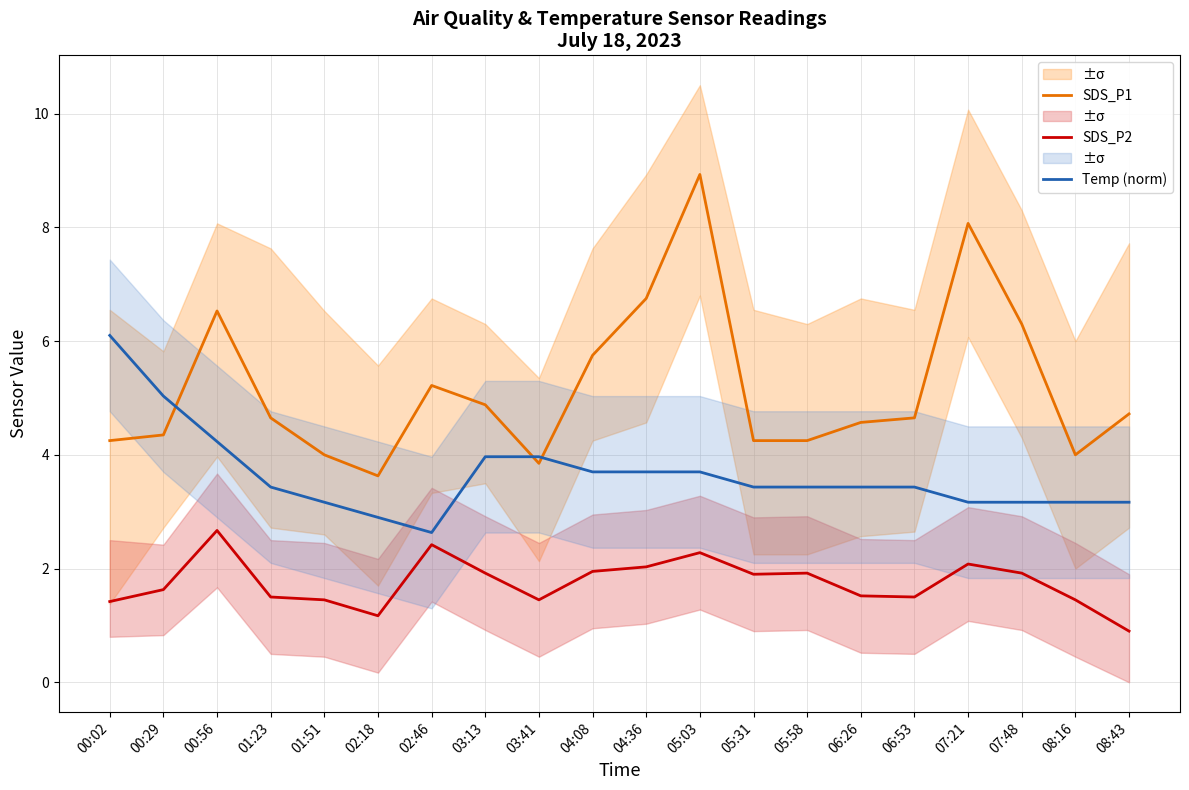

Is it true that SDS_P1 equals 4.0 at 01:51?

True